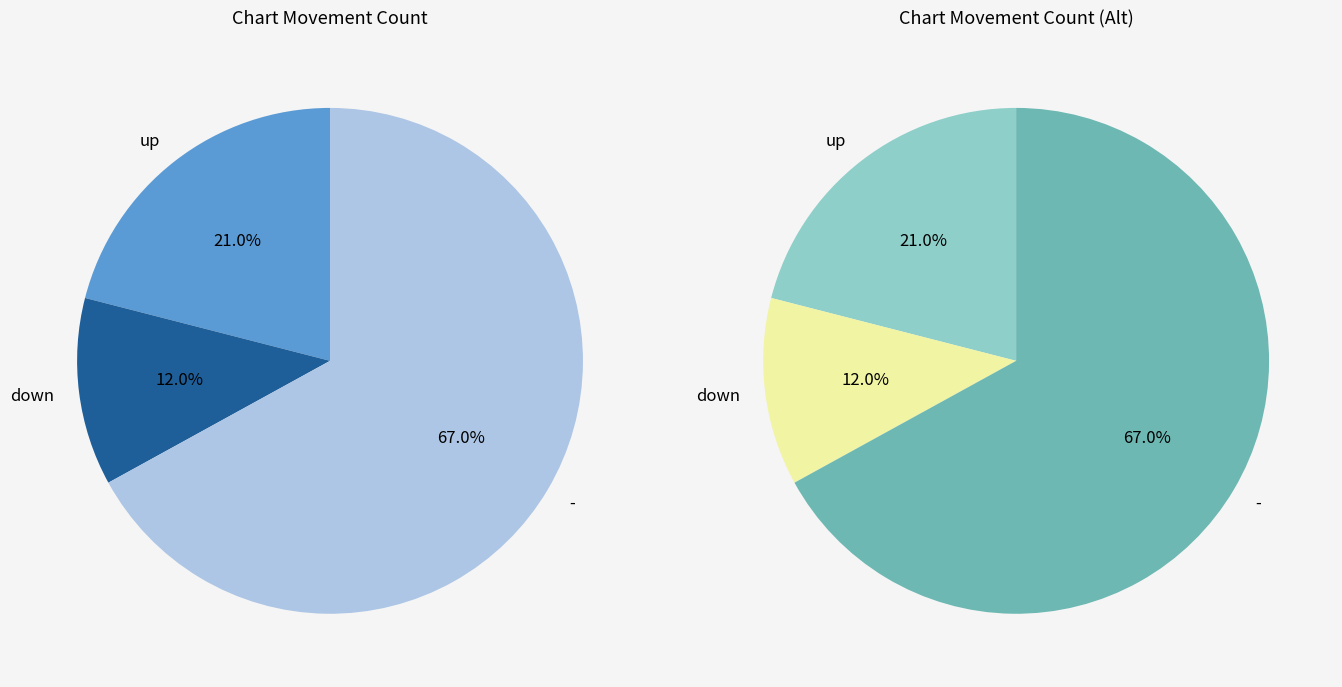

What percentage is the - slice, to the nearest percent?

67%